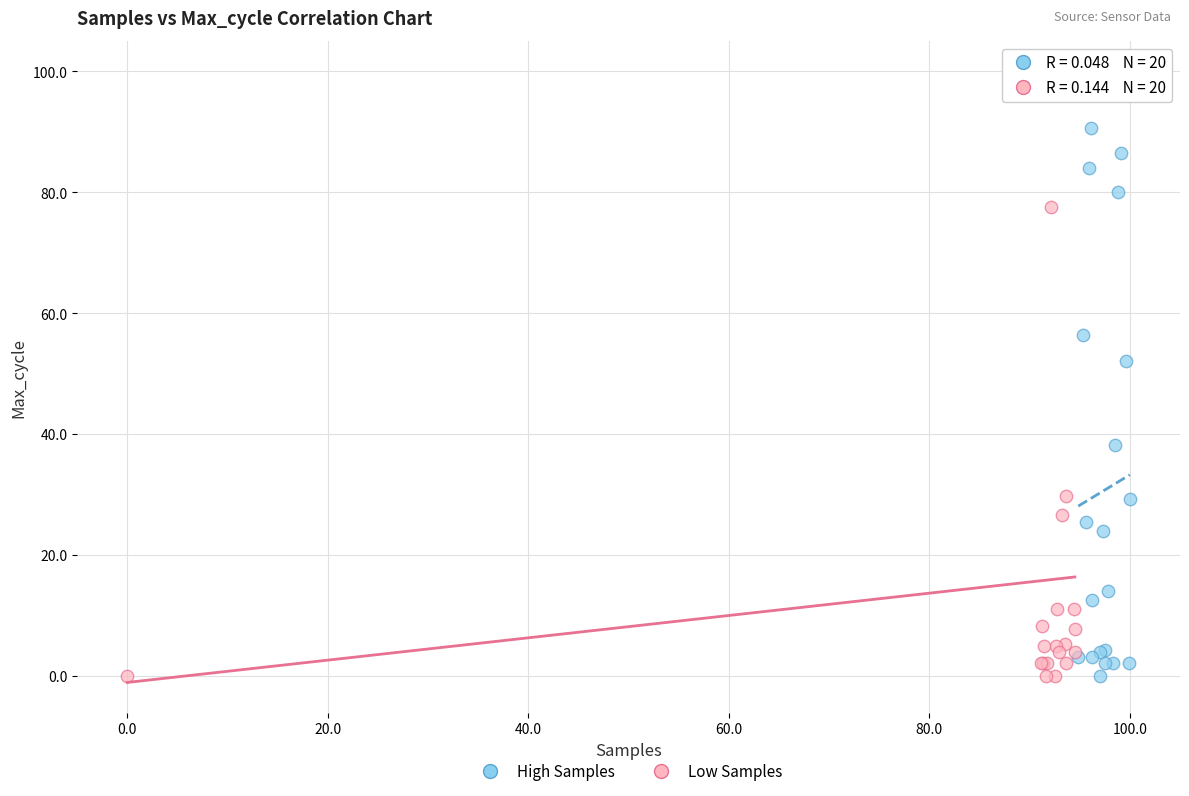

Which series has the widest spread of Y values?

Low Samples